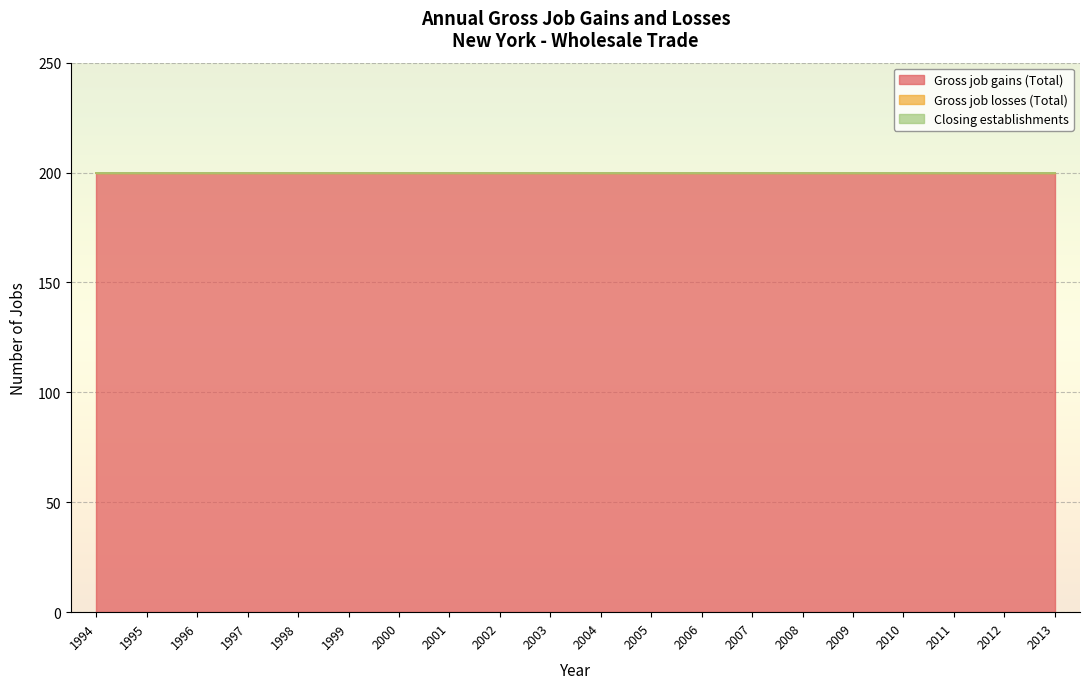

The Gross job losses (Total) series shows 0 at 2003. True or false?

True